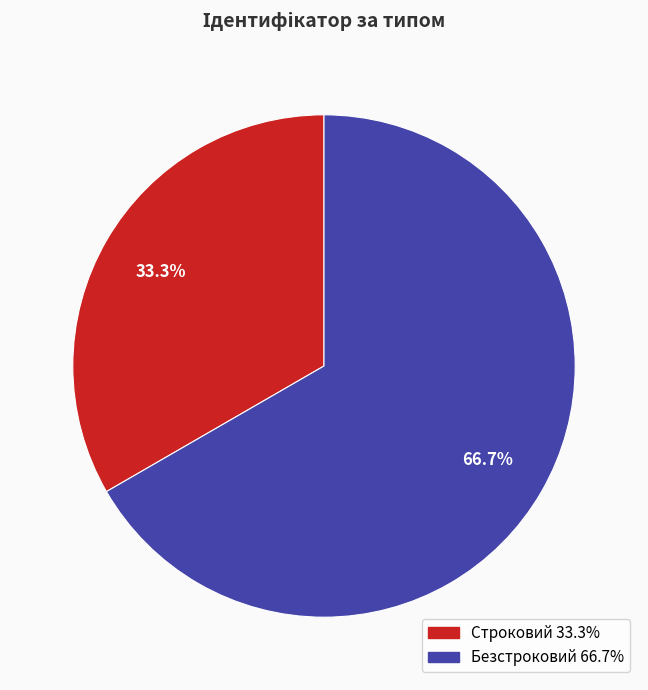

Combined, what portion of the pie is Строковий and Безстроковий?

100.0%